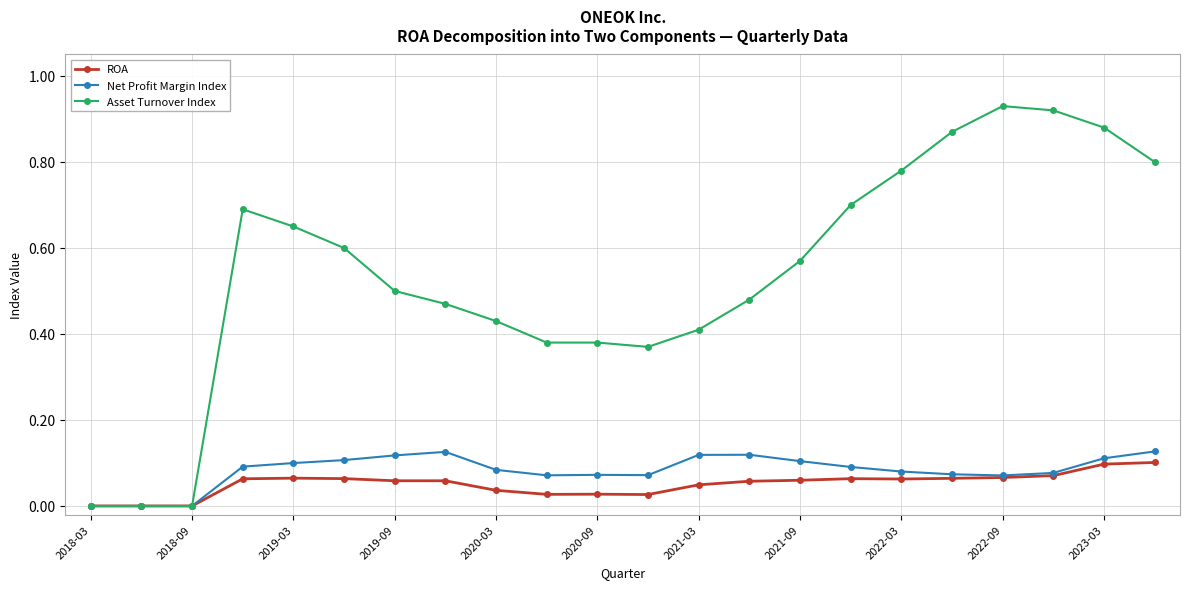

List the series in order of their peak value, lowest first.

ROA, Net Profit Margin Index, Asset Turnover Index